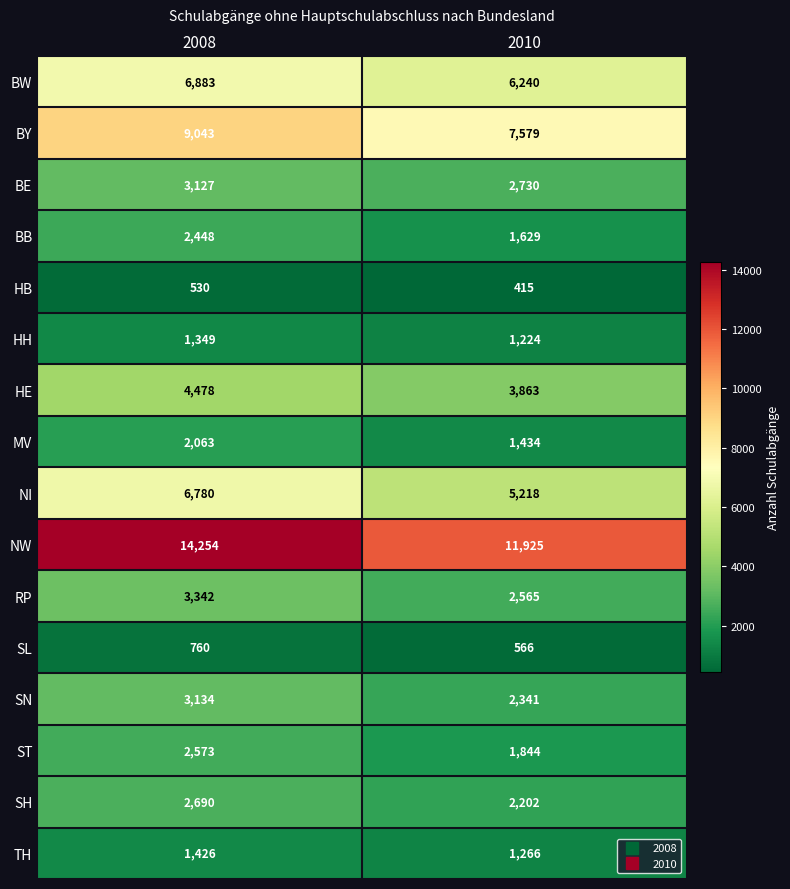

Rank the series at 2010 from lowest to highest value.

HB, SL, HH, TH, MV, BB, ST, SH, SN, RP, BE, HE, NI, BW, BY, NW